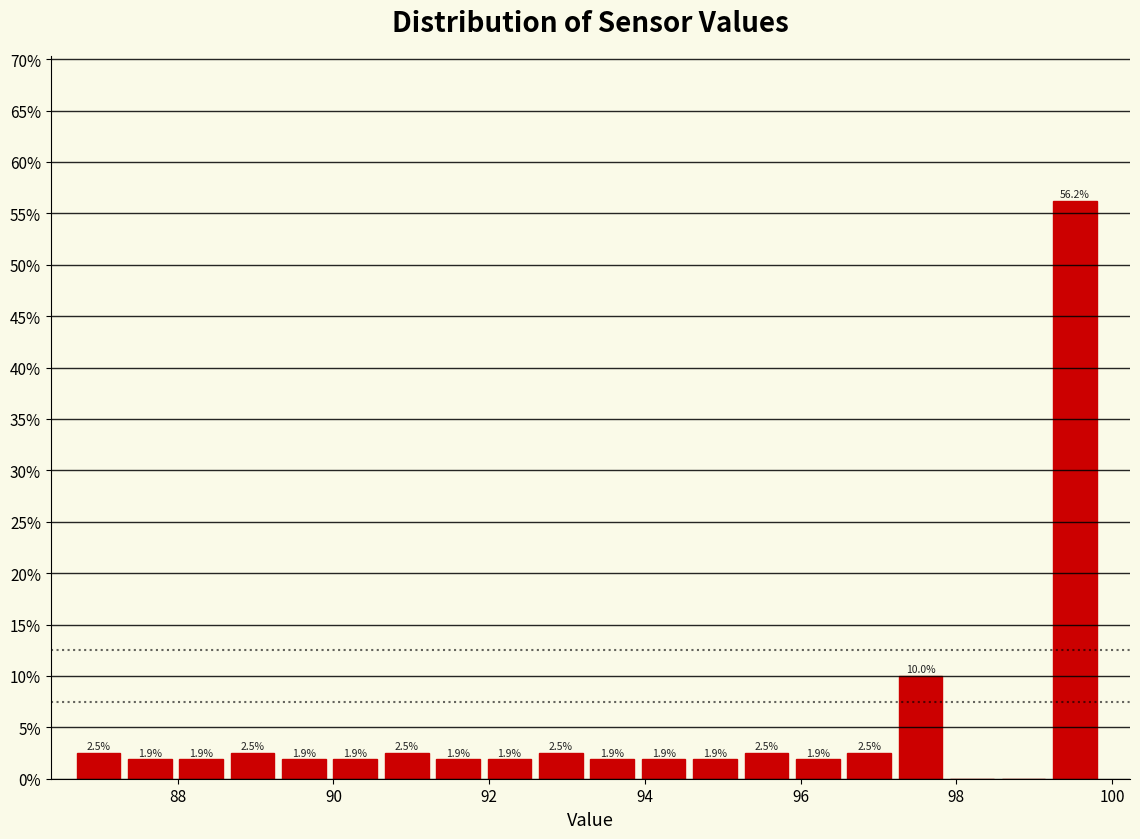

Around what value on the x-axis is the tallest bar? Give the approximate position of its centre, as read against the axis.

99.6